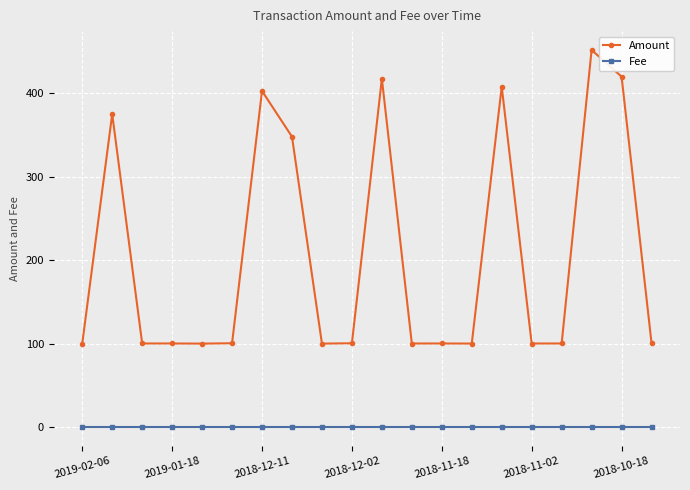

True or false: Fee and Amount cross at least once.

False